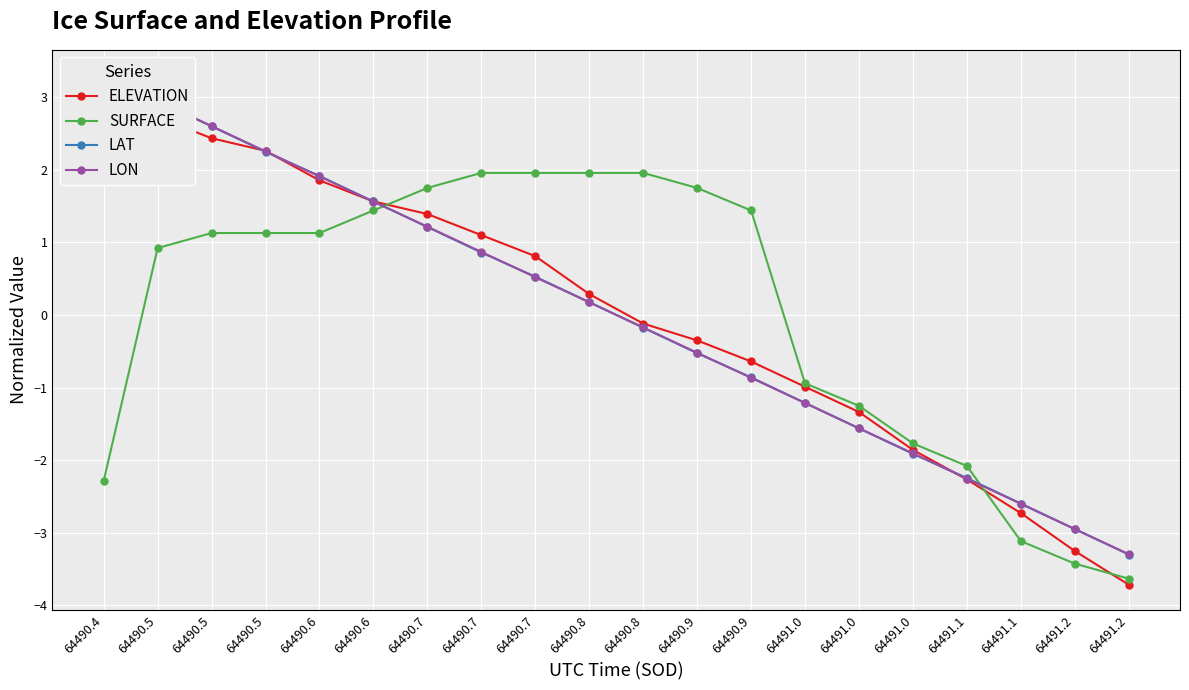

Which series ends up on top after the final intersection of LON and LAT?

LON